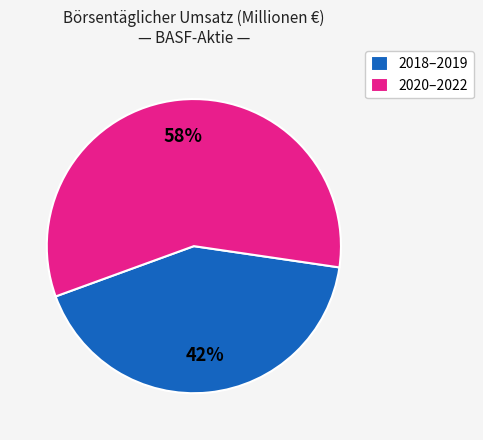

How many slices are in this pie chart?

2